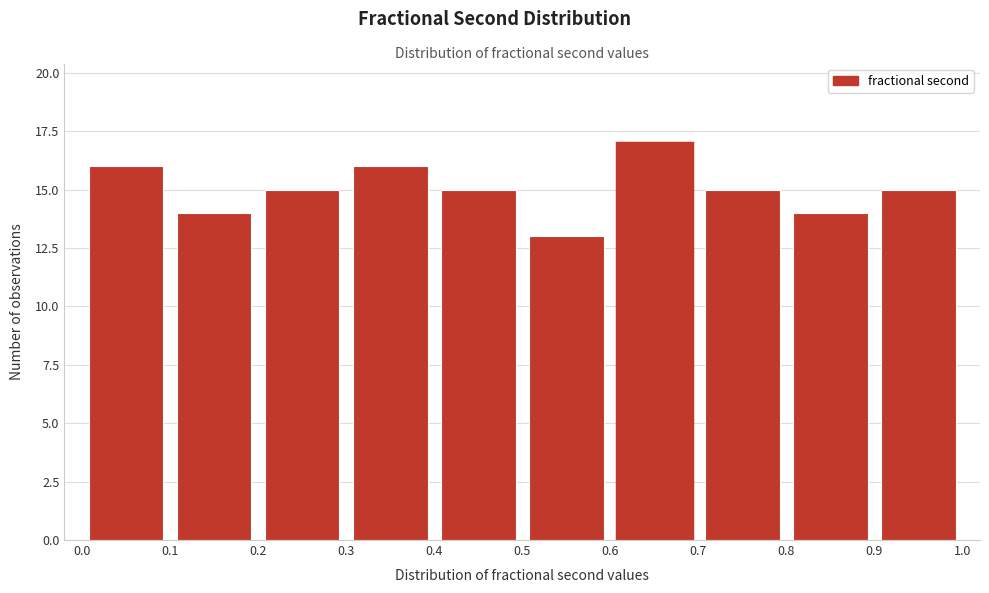

What is the height of the bar covering 0.3 to 0.4 on the x-axis? The values are not printed on the chart, so give them approximately, as read against the axis.

16